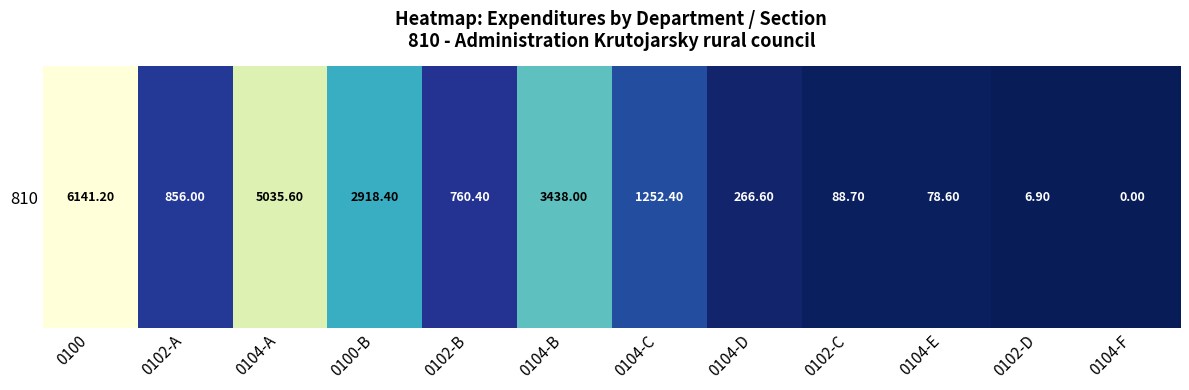

At which label does the data first exceed 855?

0100